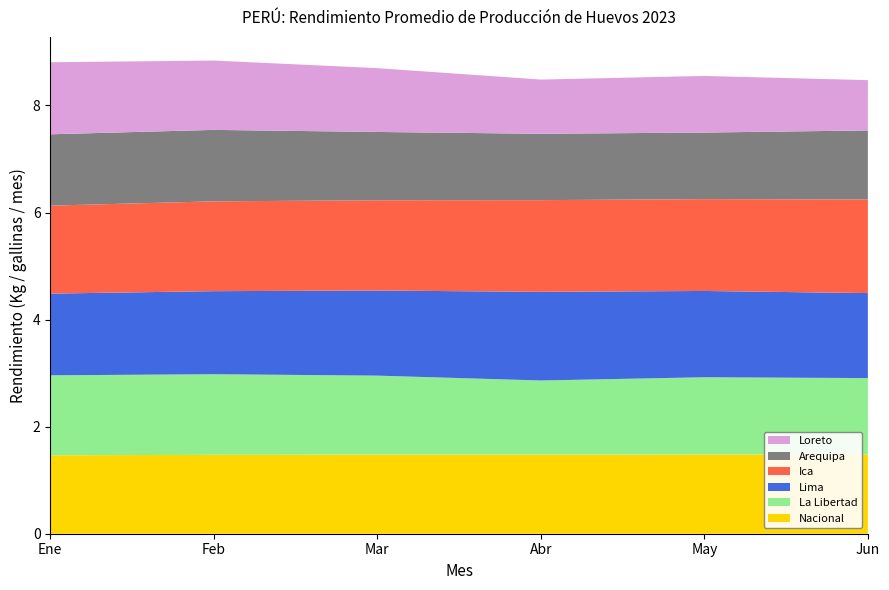

Reading left to right, list all the values displayed in this chart.

Nacional: 1.5	1.5	1.5	1.5	1.5	1.5
La Libertad: 1.5	1.5	1.5	1.4	1.4	1.4
Lima: 1.5	1.6	1.6	1.7	1.6	1.6
Ica: 1.6	1.7	1.7	1.7	1.7	1.7
Arequipa: 1.3	1.3	1.3	1.2	1.2	1.3
Loreto: 1.3	1.3	1.2	1.0	1.1	0.9